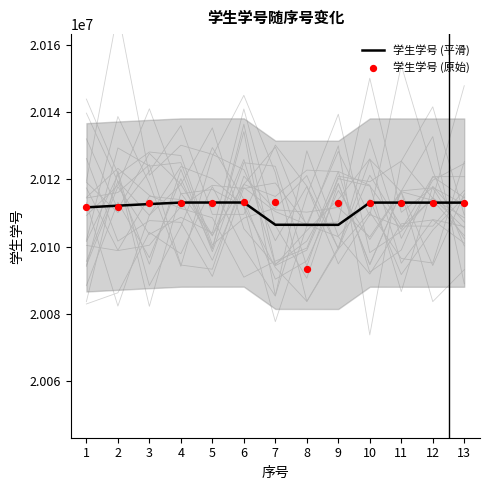

At which category is the sum across all series the highest?

6